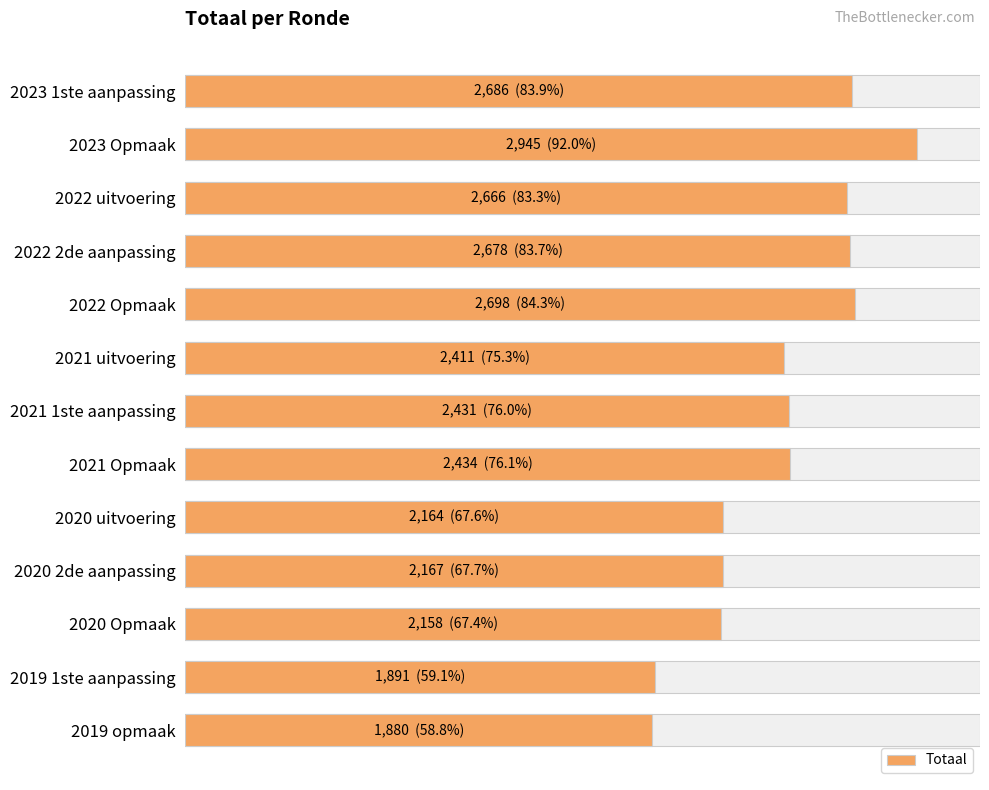

What is the greatest value displayed?

2945